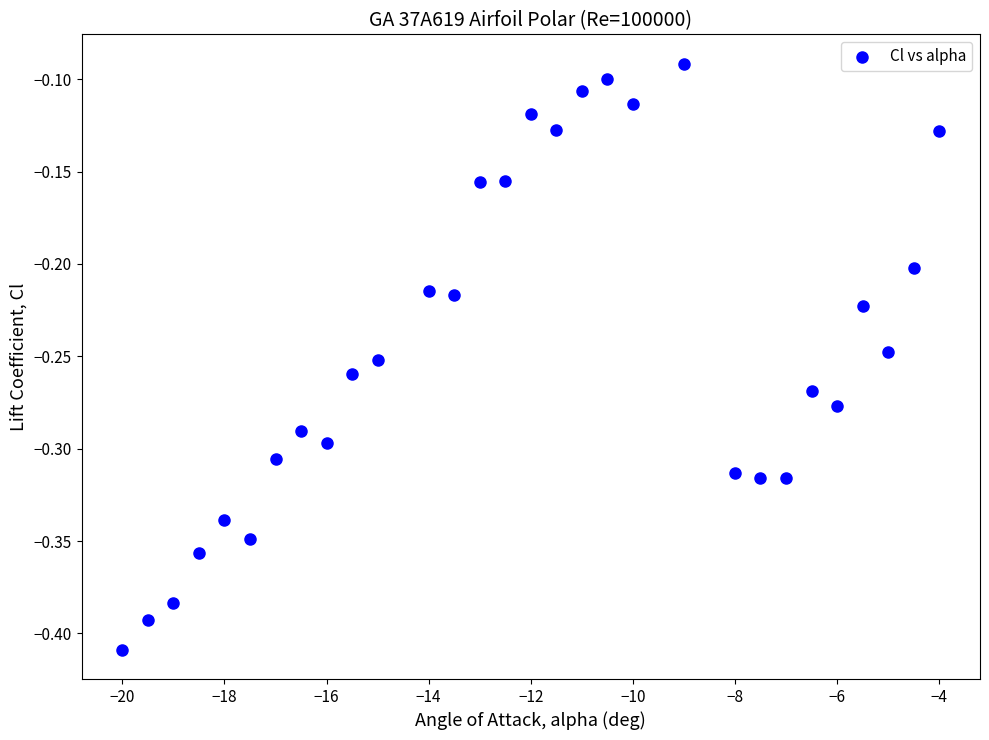

What is the range of X values (max minus min)?

16.0